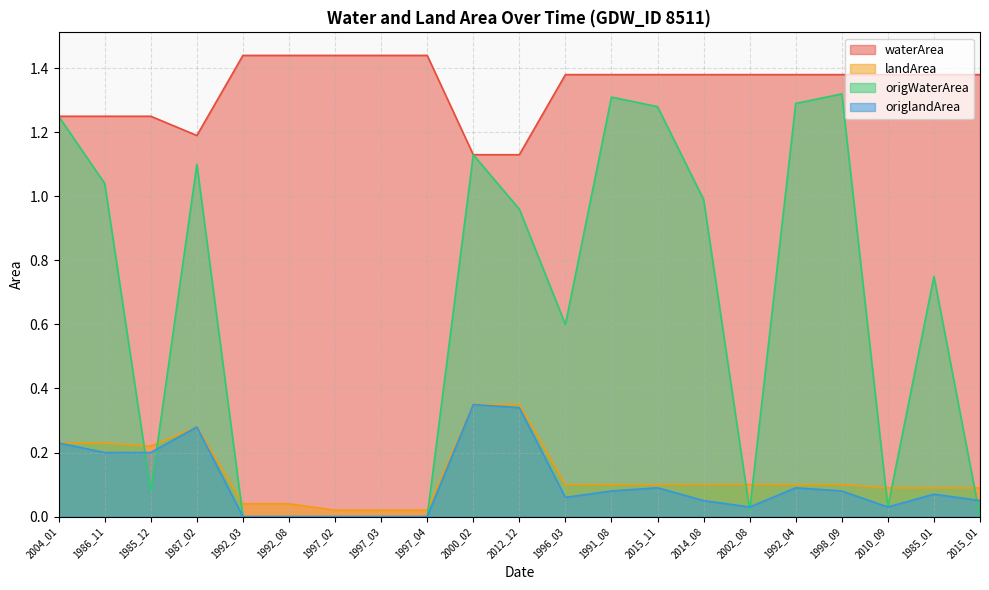

How many categories are shown in the chart?

21